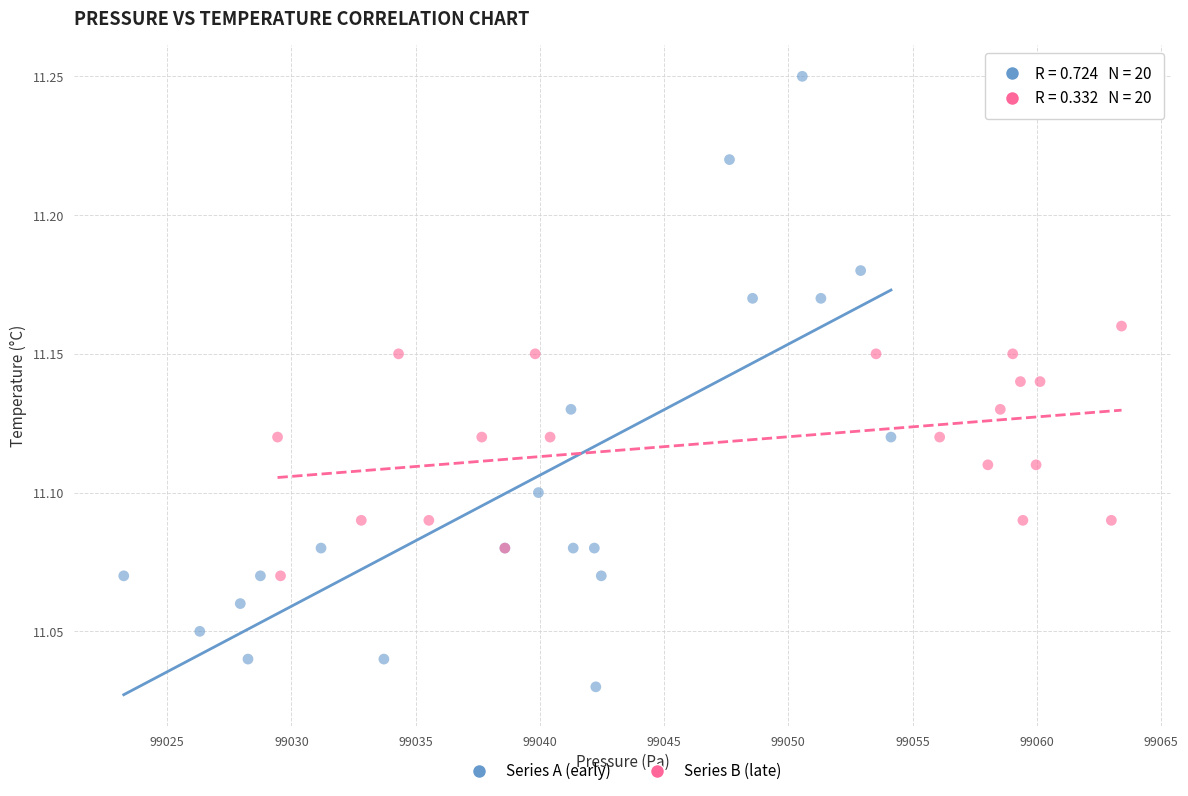

Which series reaches the minimum Y coordinate?

Series A (early)